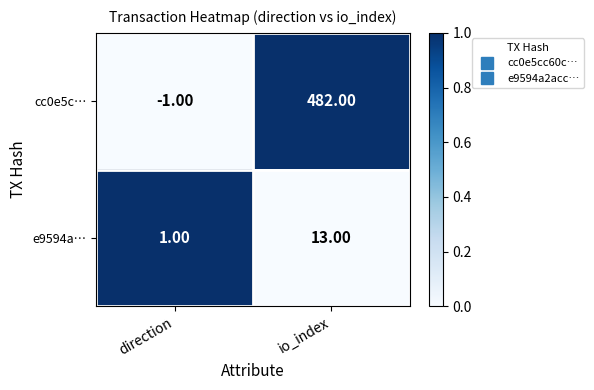

At which label does cc0e5c… reach its peak?

io_index